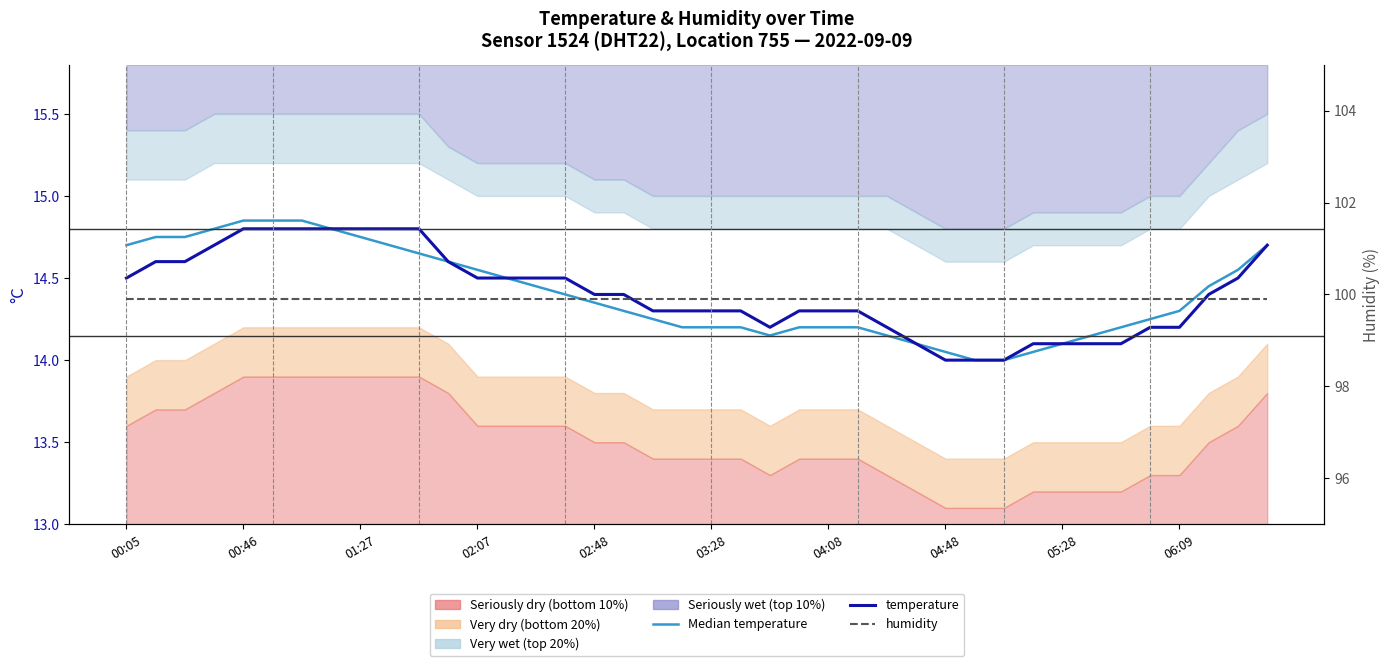

What is the difference between the maximum and minimum values in the temperature series?

0.8